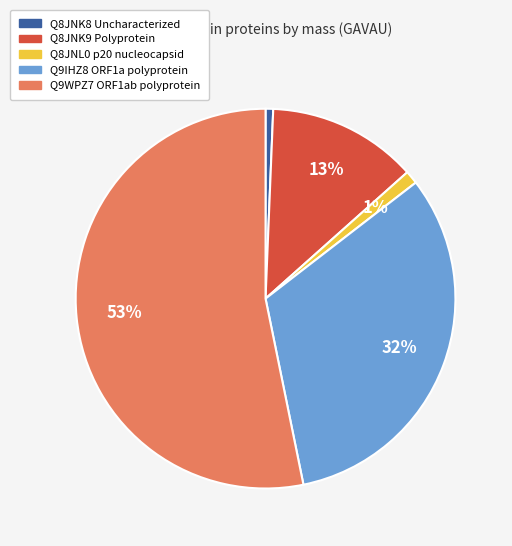

True or false: Q9WPZ7 accounts for 42% of the total.

False